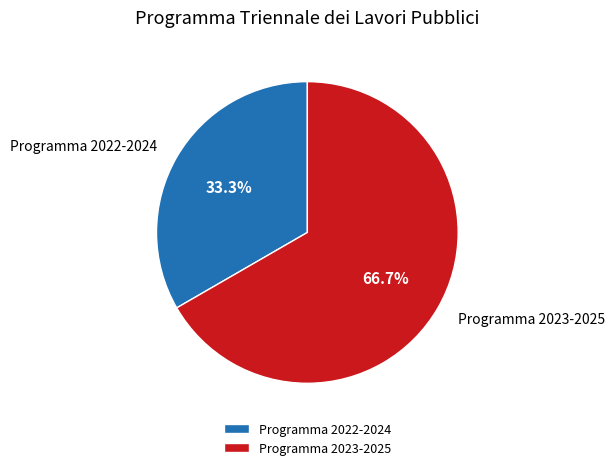

Combined, what portion of the pie is Programma 2023-2025 and Programma 2022-2024?

100.0%